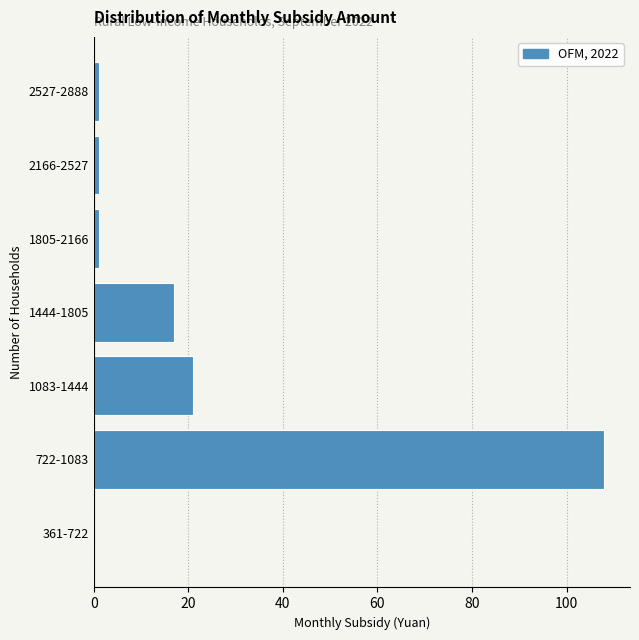

Reading bottom to top, what are all the values shown in this chart?

361-722=0	722-1083=108	1083-1444=21	1444-1805=17	1805-2166=1	2166-2527=1	2527-2888=1